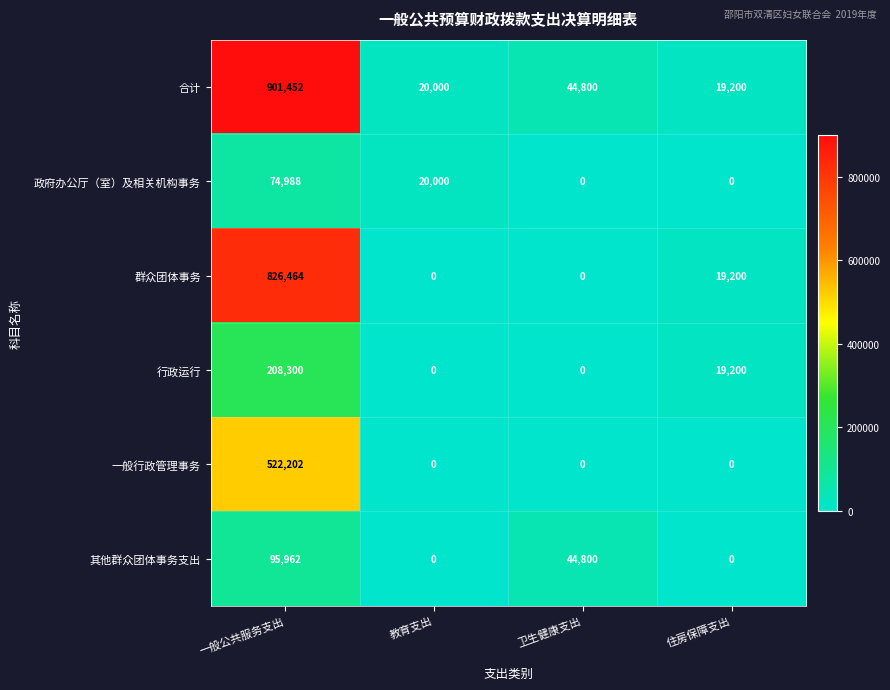

At which label does 合计 reach its peak?

一般公共服务支出